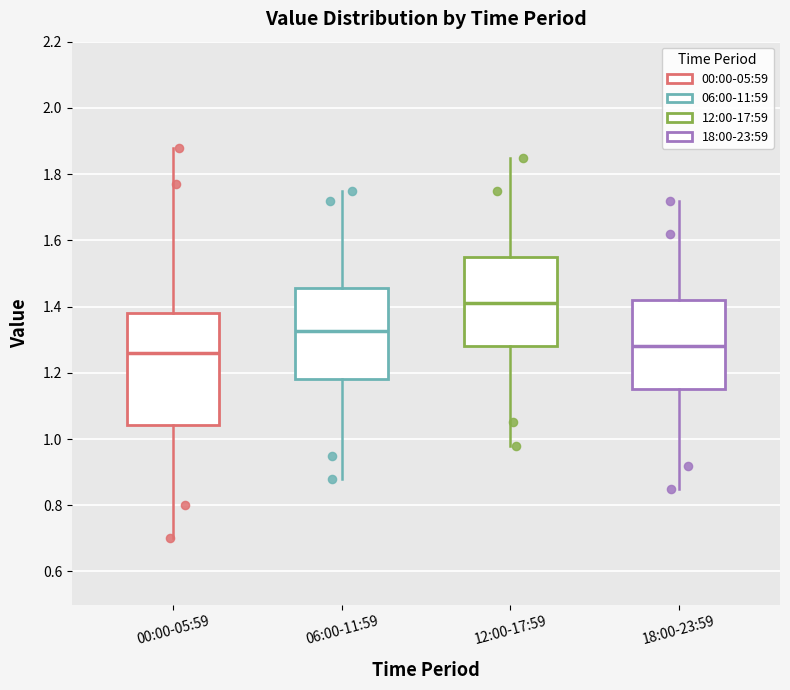

Reading left to right, transcribe this box plot: for each box, give where its median line is, the range the box spans, and where its two whiskers end, as read against the y-axis. The values are not printed on the chart, so give them approximately, as read against the axis.

00:00-05:59: median 1.26, box 1.04 to 1.38, whiskers 0.70 to 1.88
06:00-11:59: median 1.32, box 1.18 to 1.46, whiskers 0.88 to 1.76
12:00-17:59: median 1.42, box 1.28 to 1.56, whiskers 0.98 to 1.86
18:00-23:59: median 1.28, box 1.16 to 1.42, whiskers 0.86 to 1.72